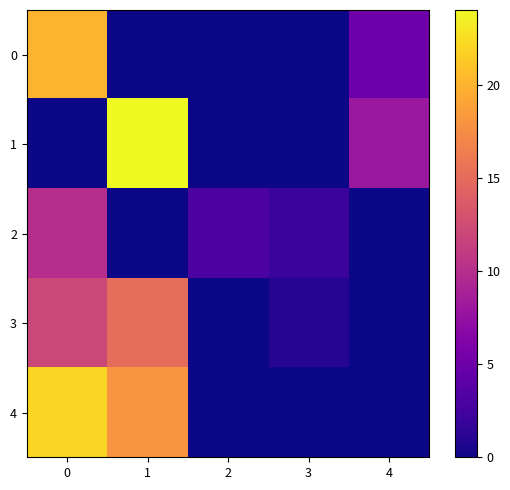

Reading right to left, transcribe all the data shown in this chart.

0: 4=5	3=0	2=0	1=0	0=20
1: 4=8	3=0	2=0	1=24	0=0
2: 4=0	3=2	2=3	1=0	0=10
3: 4=0	3=1	2=0	1=15	0=12
4: 4=0	3=0	2=0	1=18	0=22